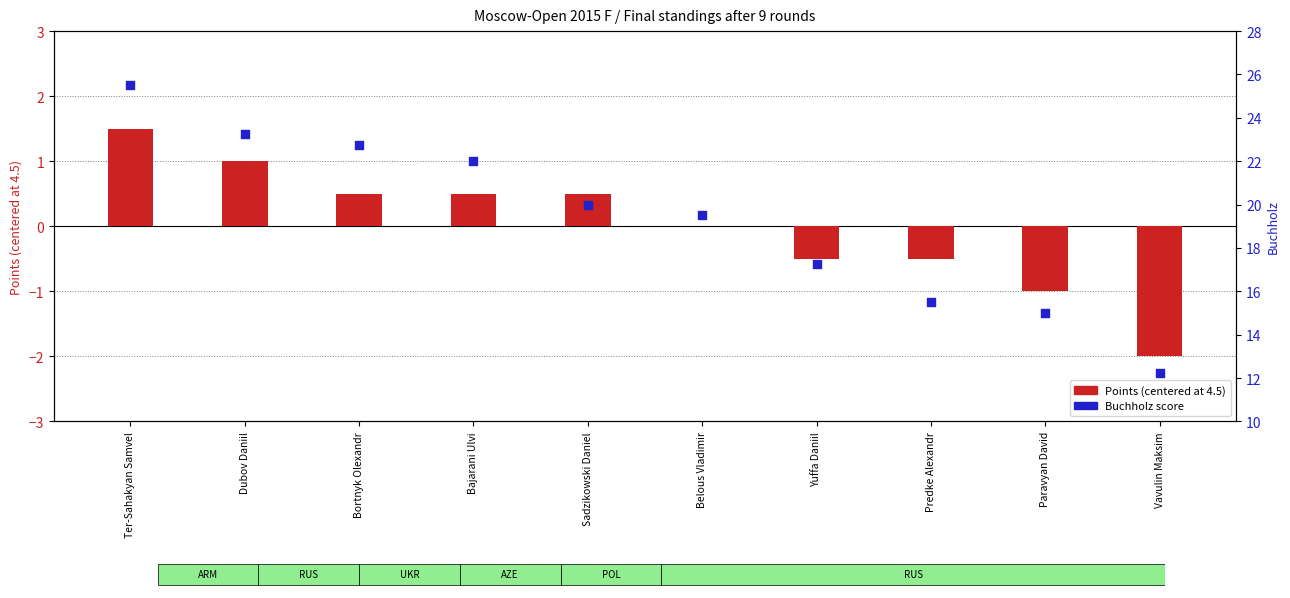

What is the total value across all series at Bajarani Ulvi?

22.5